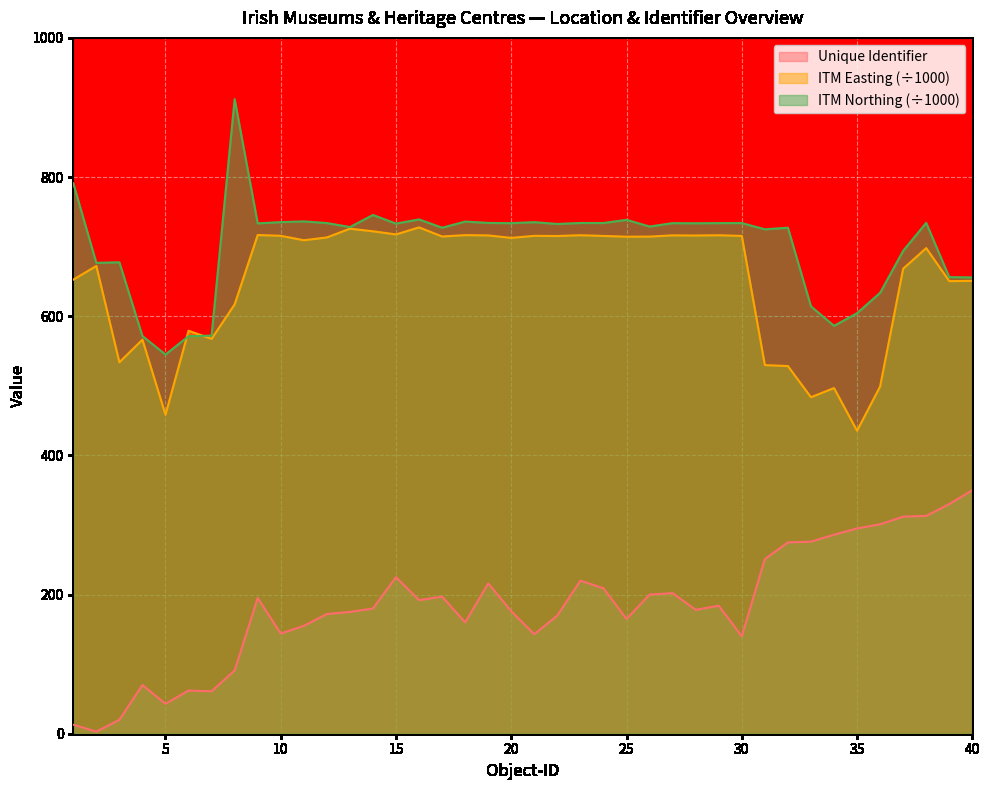

In ITM Easting (scaled), how many points are higher than both neighbors (excluding endpoints)?

13